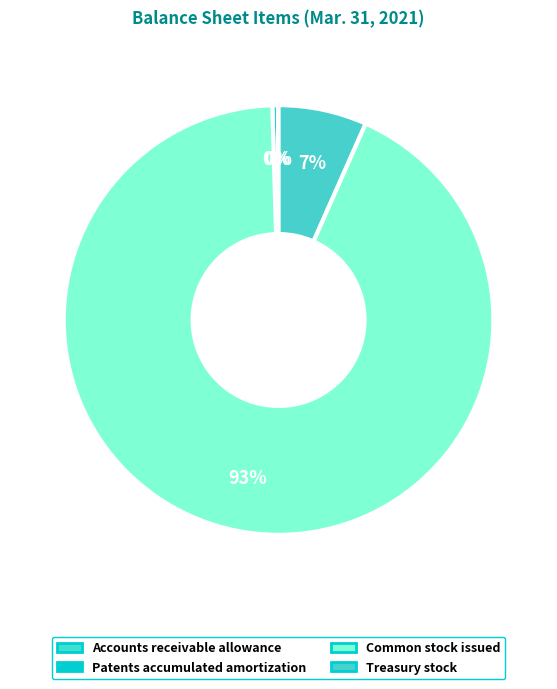

Which slice represents more than half of the pie?

Common stock issued